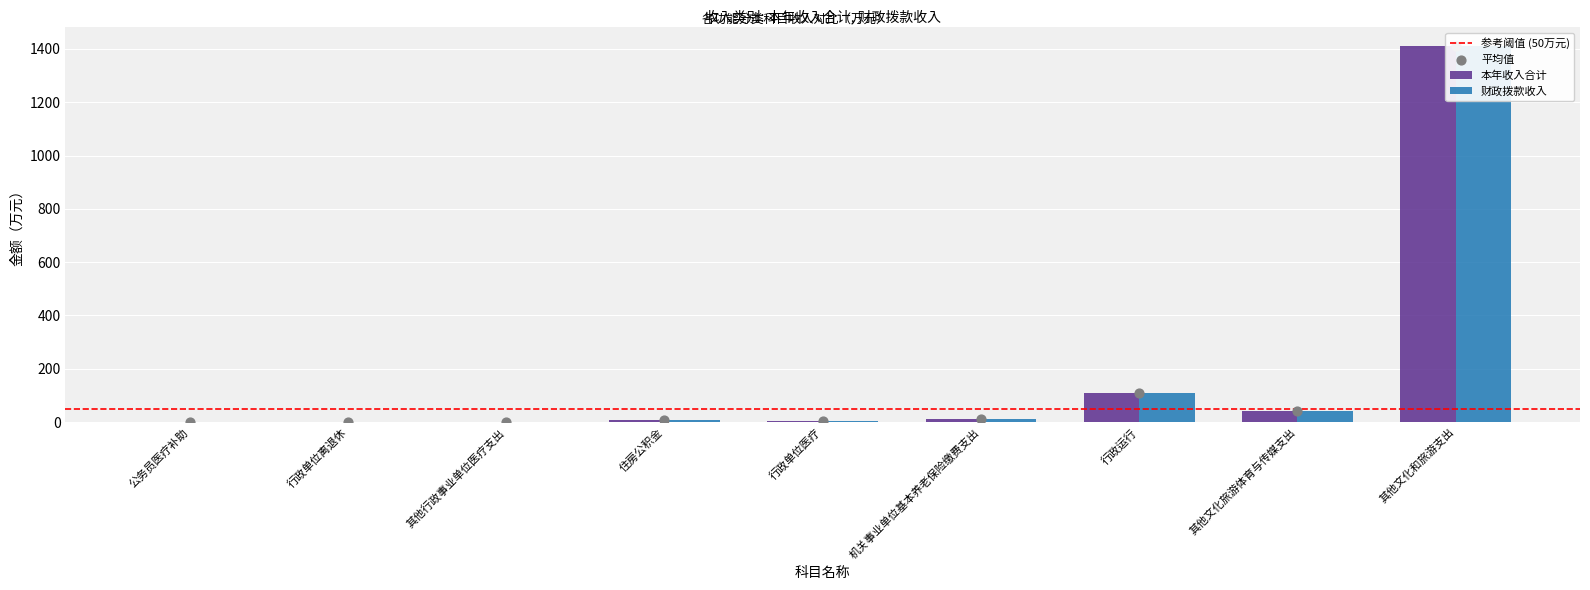

What is the total value across all series at 住房公积金?

17.7